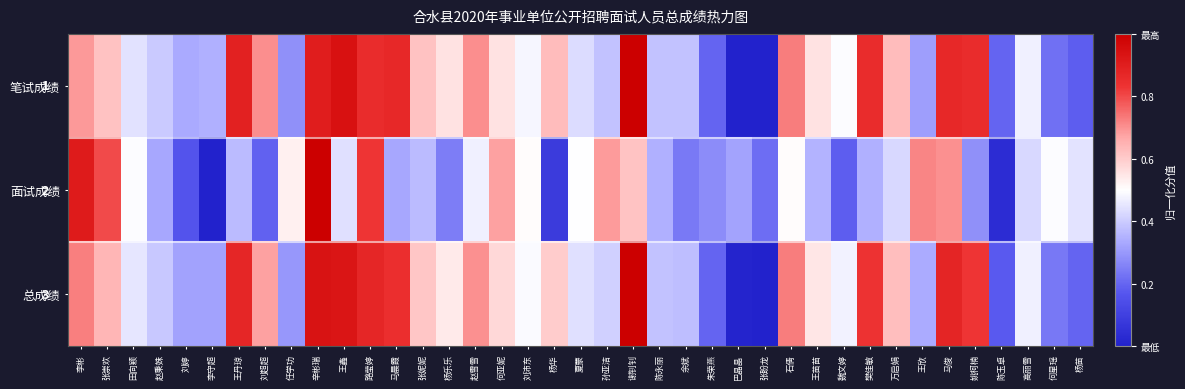

At which label is 笔试成绩 closest to 0?

巴晶晶